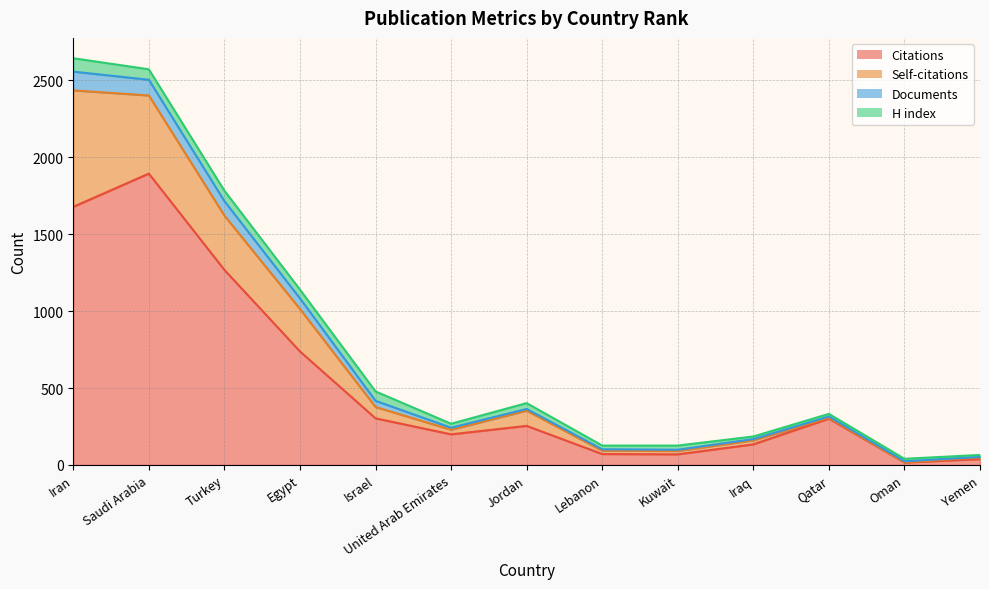

What is the value of the Self-citations point at the 9th from the left?

22